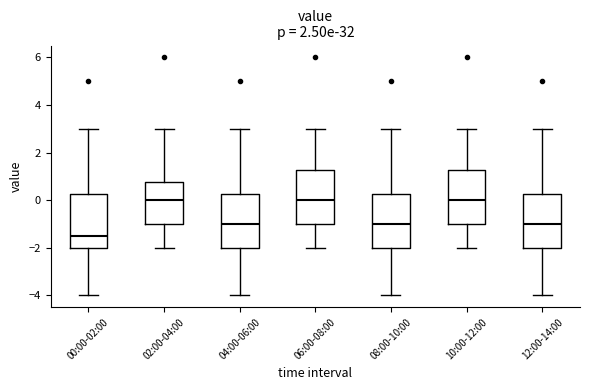

Reading left to right, read every box against the y-axis: the position of its median line, the range the box covers, and the ends of its whiskers. The values are not printed on the chart, so give them approximately, as read against the axis.

00:00-02:00: median -1.4, box -2.0 to 0.2, whiskers -4.0 to 3.0
02:00-04:00: median 0.0, box -1.0 to 0.8, whiskers -2.0 to 3.0
04:00-06:00: median -1.0, box -2.0 to 0.2, whiskers -4.0 to 3.0
06:00-08:00: median 0.0, box -1.0 to 1.2, whiskers -2.0 to 3.0
08:00-10:00: median -1.0, box -2.0 to 0.2, whiskers -4.0 to 3.0
10:00-12:00: median 0.0, box -1.0 to 1.2, whiskers -2.0 to 3.0
12:00-14:00: median -1.0, box -2.0 to 0.2, whiskers -4.0 to 3.0